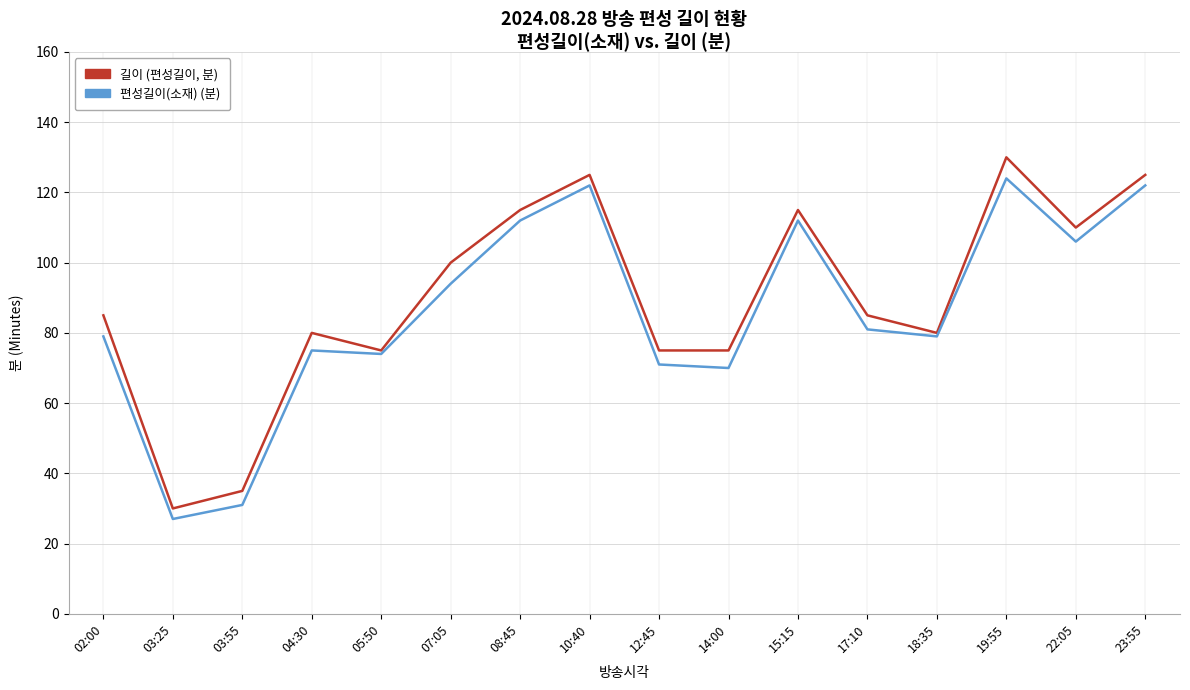

What is the total value across all series at 15:15?

227